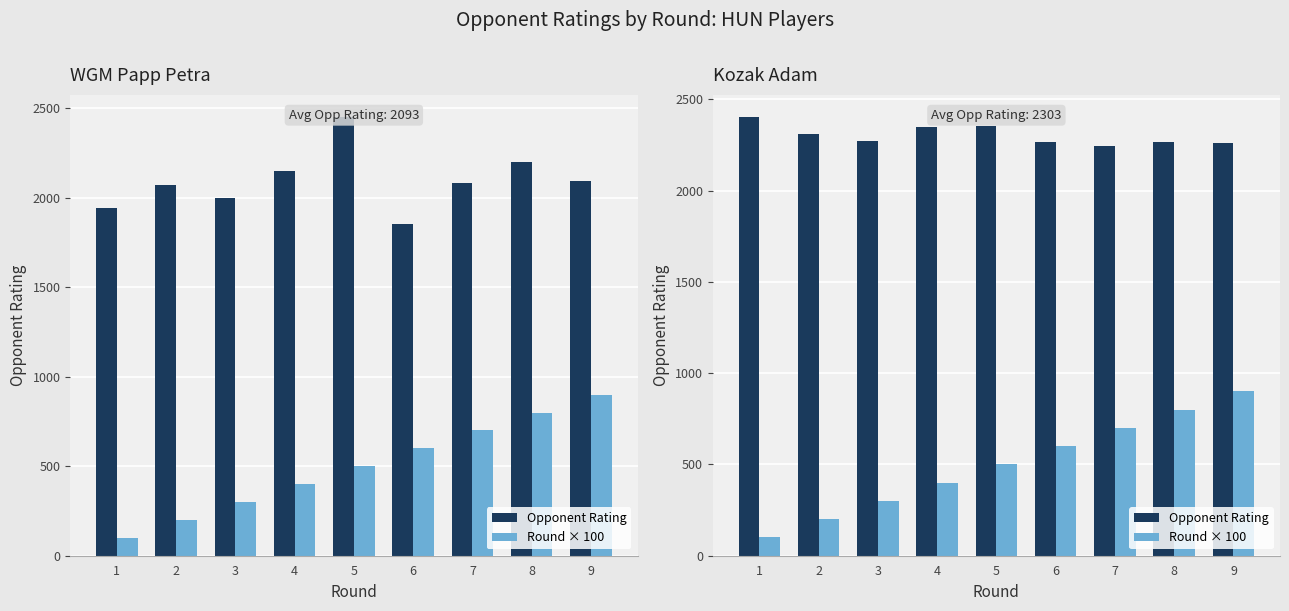

The Opponent Rating series shows 2267 at 6. True or false?

True